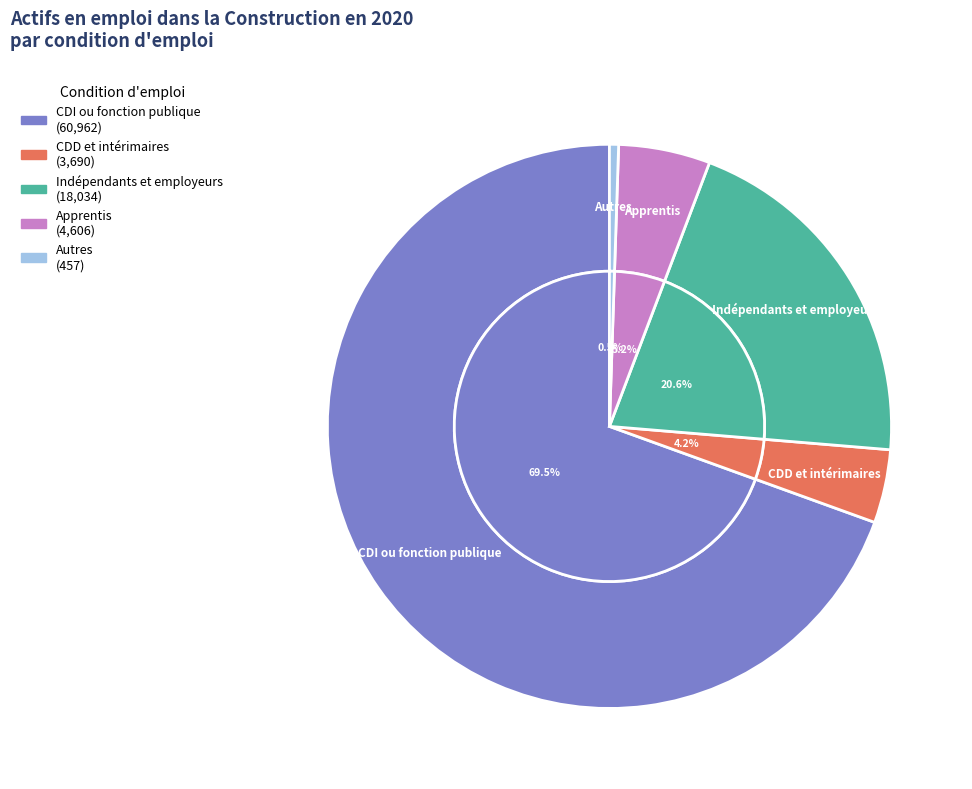

Which category has the smallest portion of the pie?

Autres